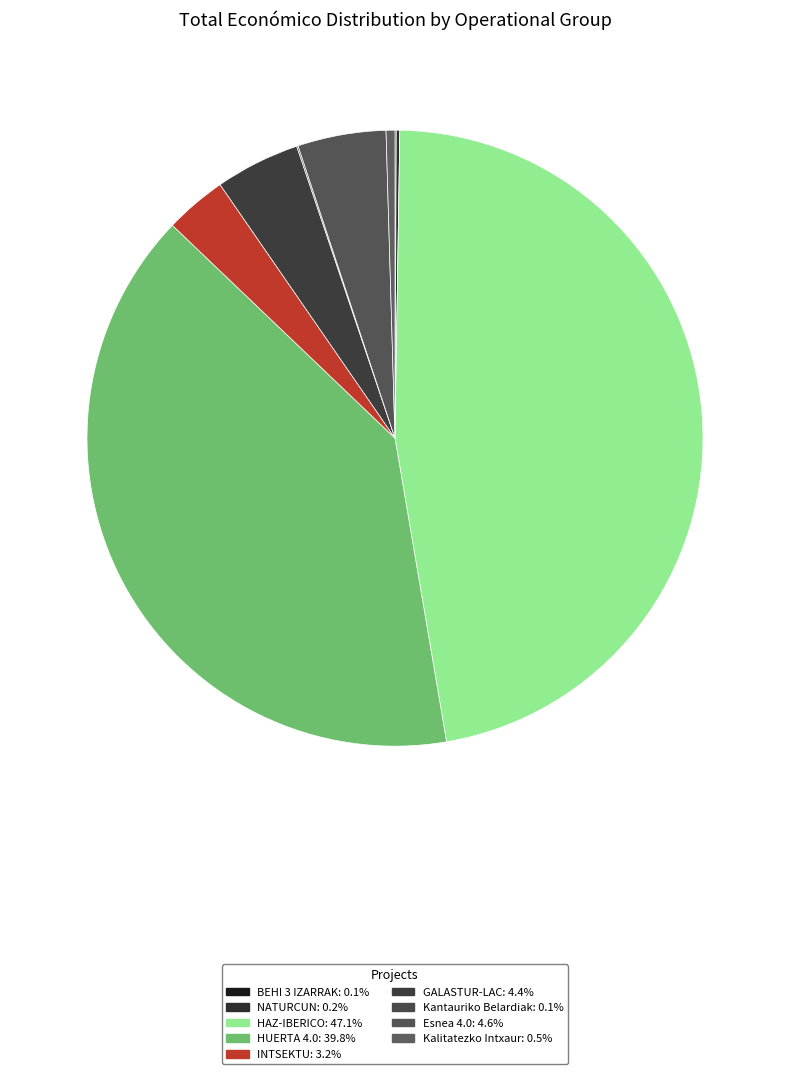

How many segments does this pie chart have?

9